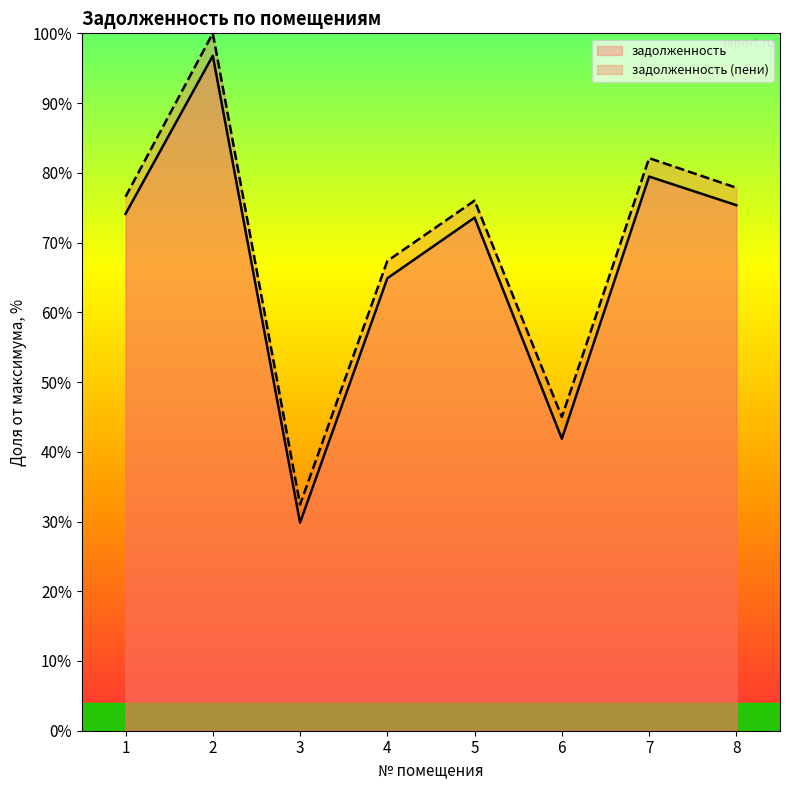

Is the value of задолженность at 5 greater than the value of задолженность (пени) at 3?

Yes